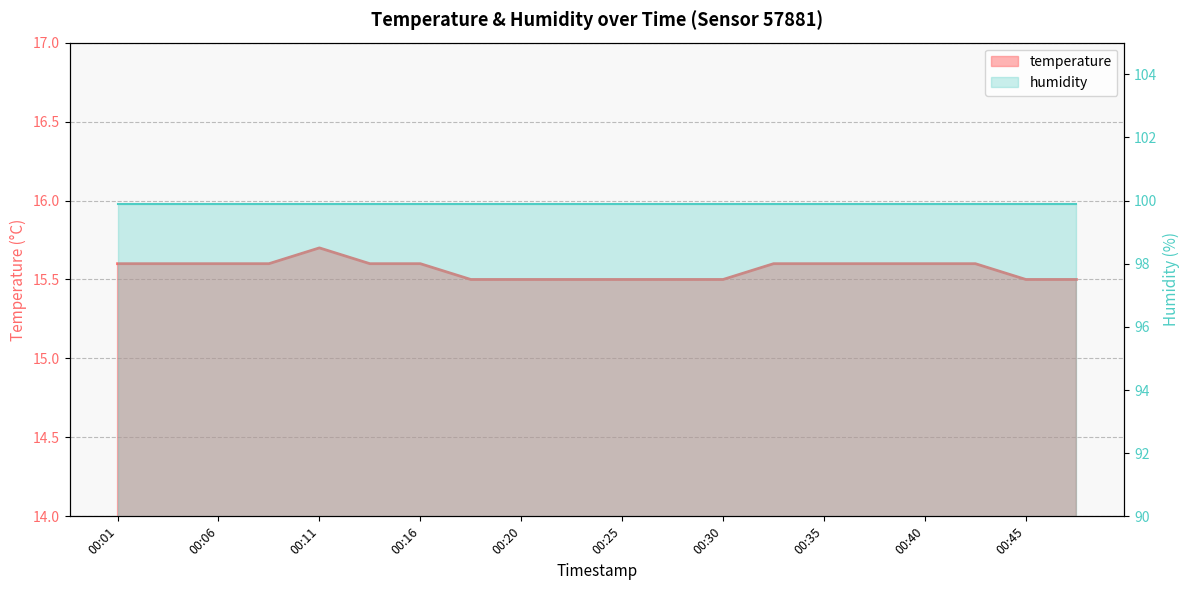

Reading left to right, extract all data points from this chart.

temperature: 15.6	15.6	15.6	15.6	15.7	15.6	15.6	15.5	15.5	15.5	15.5	15.5	15.5	15.6	15.6	15.6	15.6	15.6	15.5	15.5
humidity: 99.9	99.9	99.9	99.9	99.9	99.9	99.9	99.9	99.9	99.9	99.9	99.9	99.9	99.9	99.9	99.9	99.9	99.9	99.9	99.9